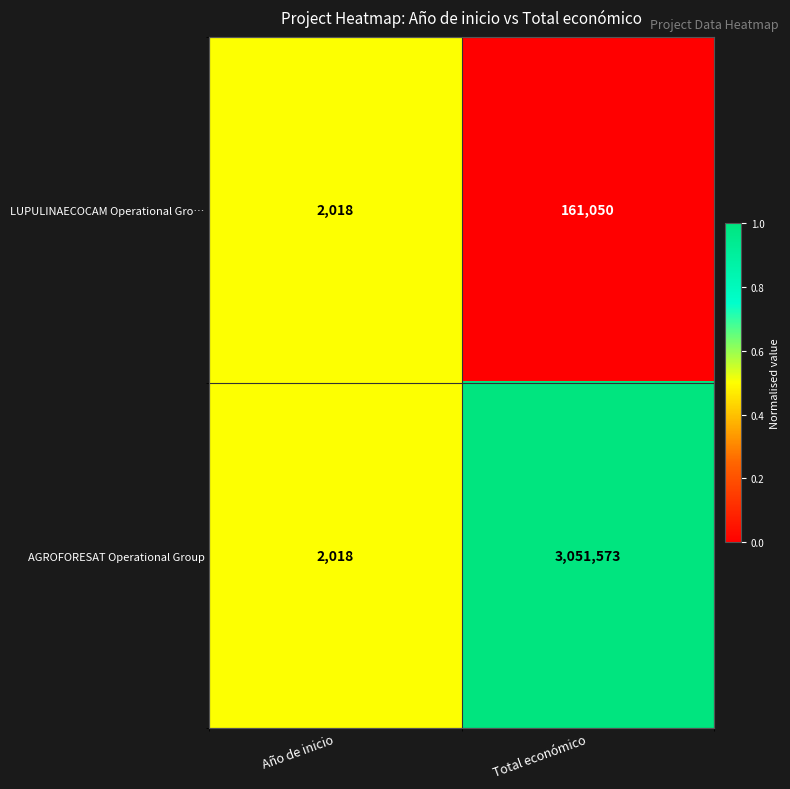

Reading left to right, what are all the values shown in this chart?

LUPULINAECOCAM Operational Gro…: Año de inicio=2018	Total económico=161050
AGROFORESAT Operational Group: Año de inicio=2018	Total económico=3051573